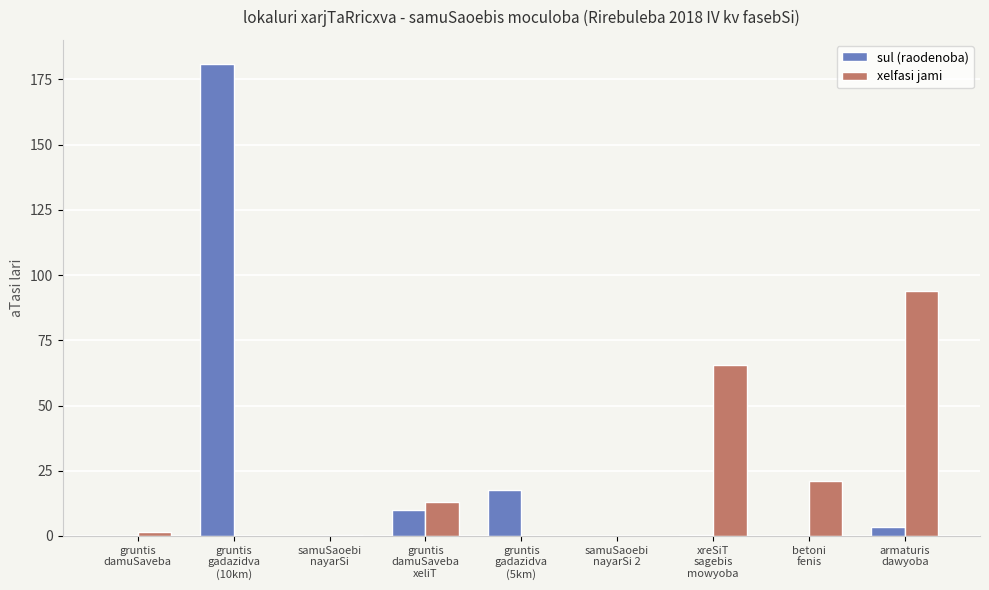

What is the maximum value shown in the chart?

181.1